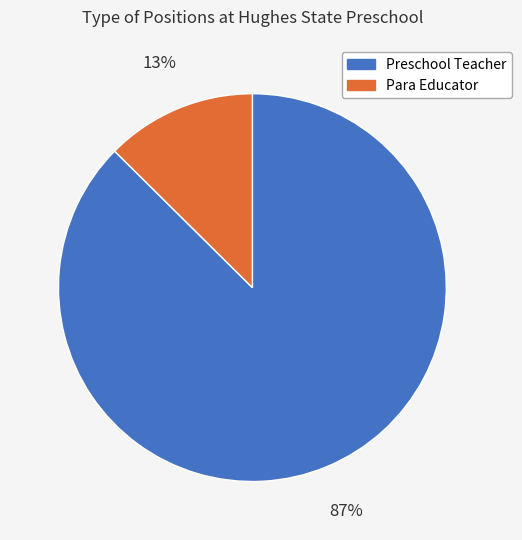

Is Para Educator the majority of the pie?

No